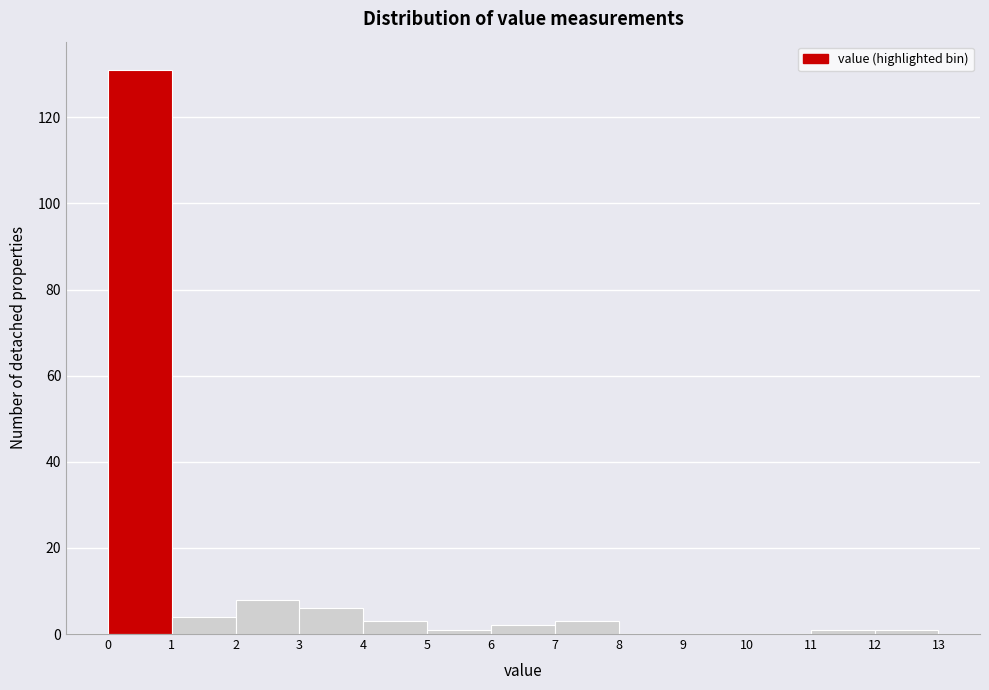

Reading left to right, transcribe this chart: for each bar, give the range it covers on the x-axis and its height. The values are not printed on the chart, so give them approximately, as read against the axis.

0 to 1: 132
1 to 2: 4
2 to 3: 8
3 to 4: 6
4 to 5: 4
5 to 6: under 2
6 to 7: 2
7 to 8: 4
8 to 9: 0
9 to 10: 0
10 to 11: 0
11 to 12: under 2
12 to 13: under 2